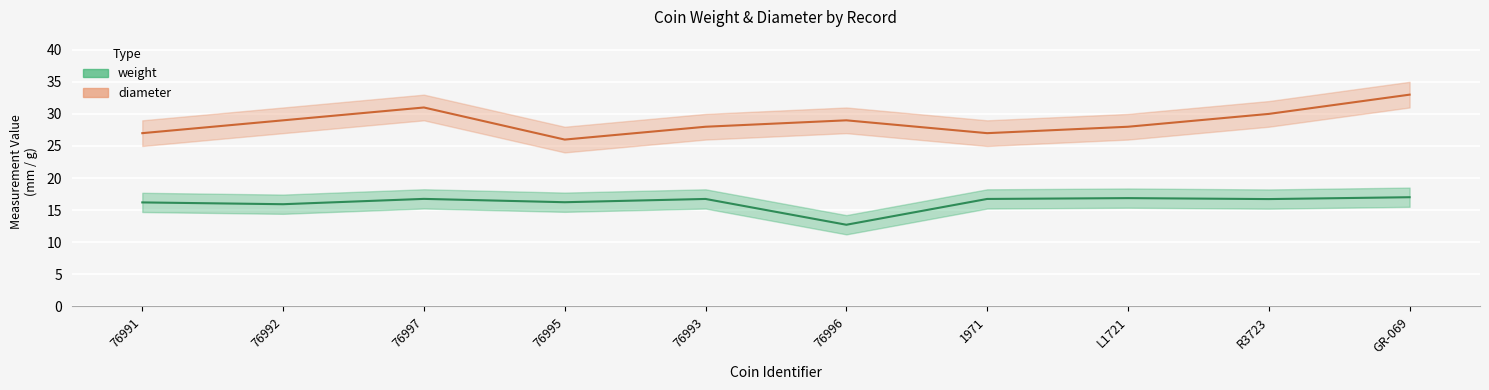

What is the difference between the maximum and second lowest values in the weight series?

1.1